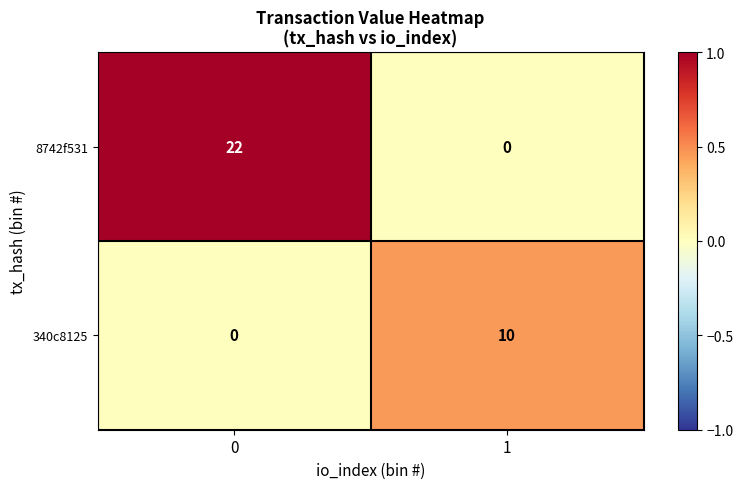

Count the number of data series in this chart.

2